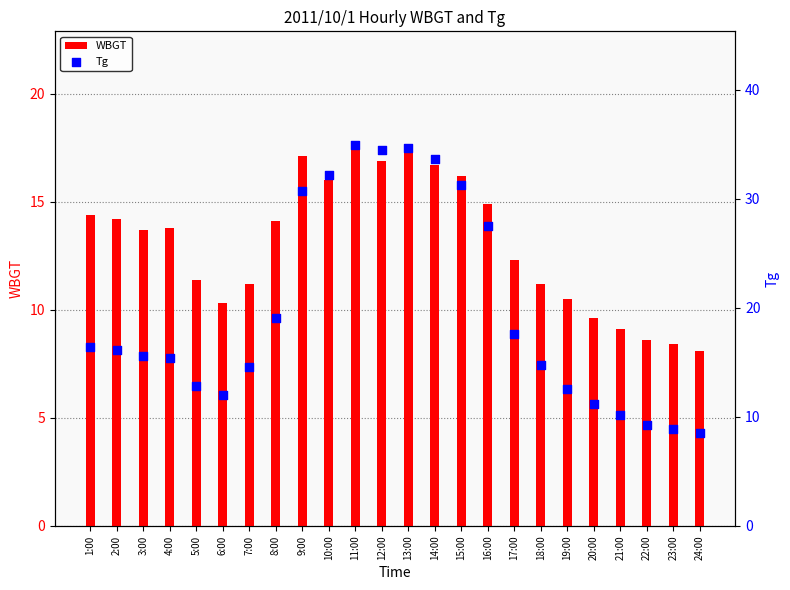

Which series contains the lowest Y value?

WBGT